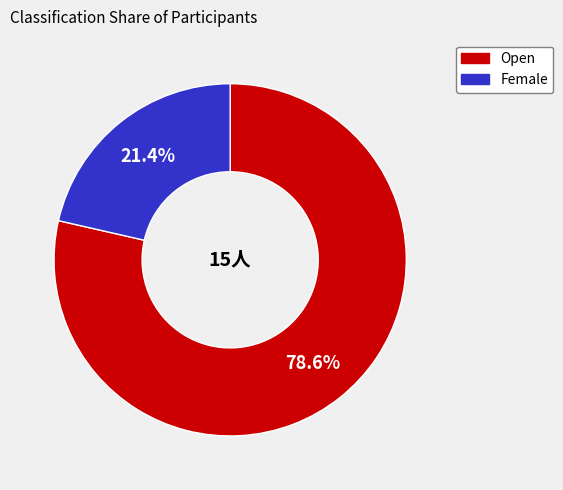

Which category has the smallest portion of the pie?

Female